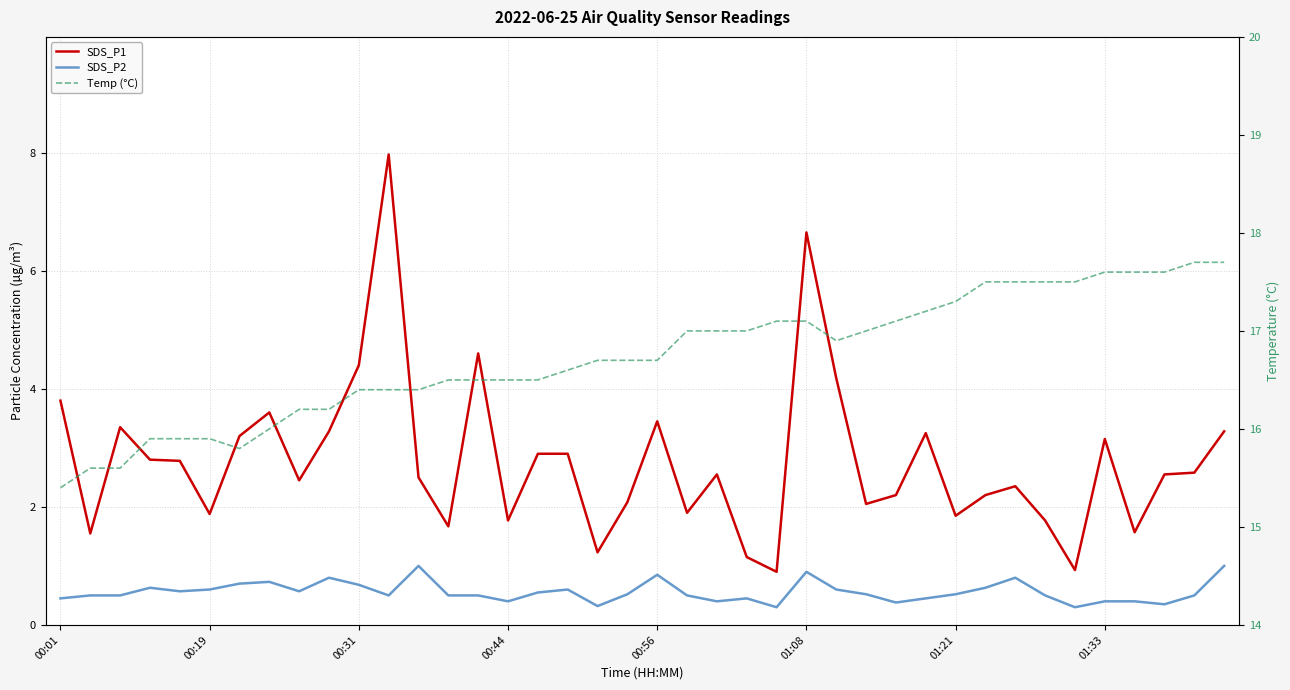

How many lines are shown in the chart?

3